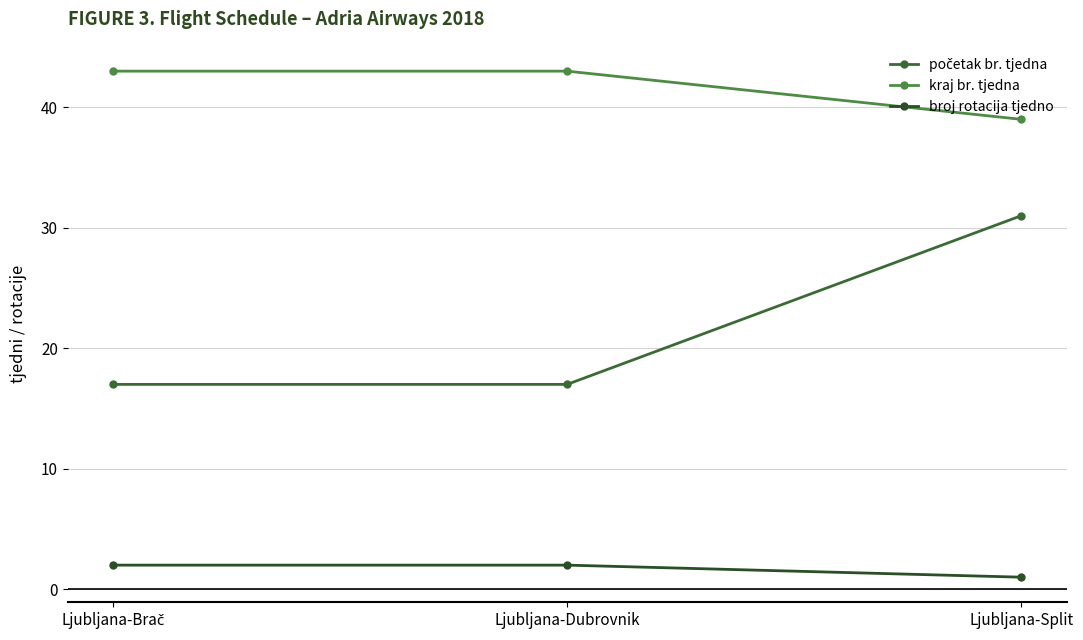

Rank the series by their average value, from lowest to highest.

broj rotacija tjedno, početak br. tjedna, kraj br. tjedna